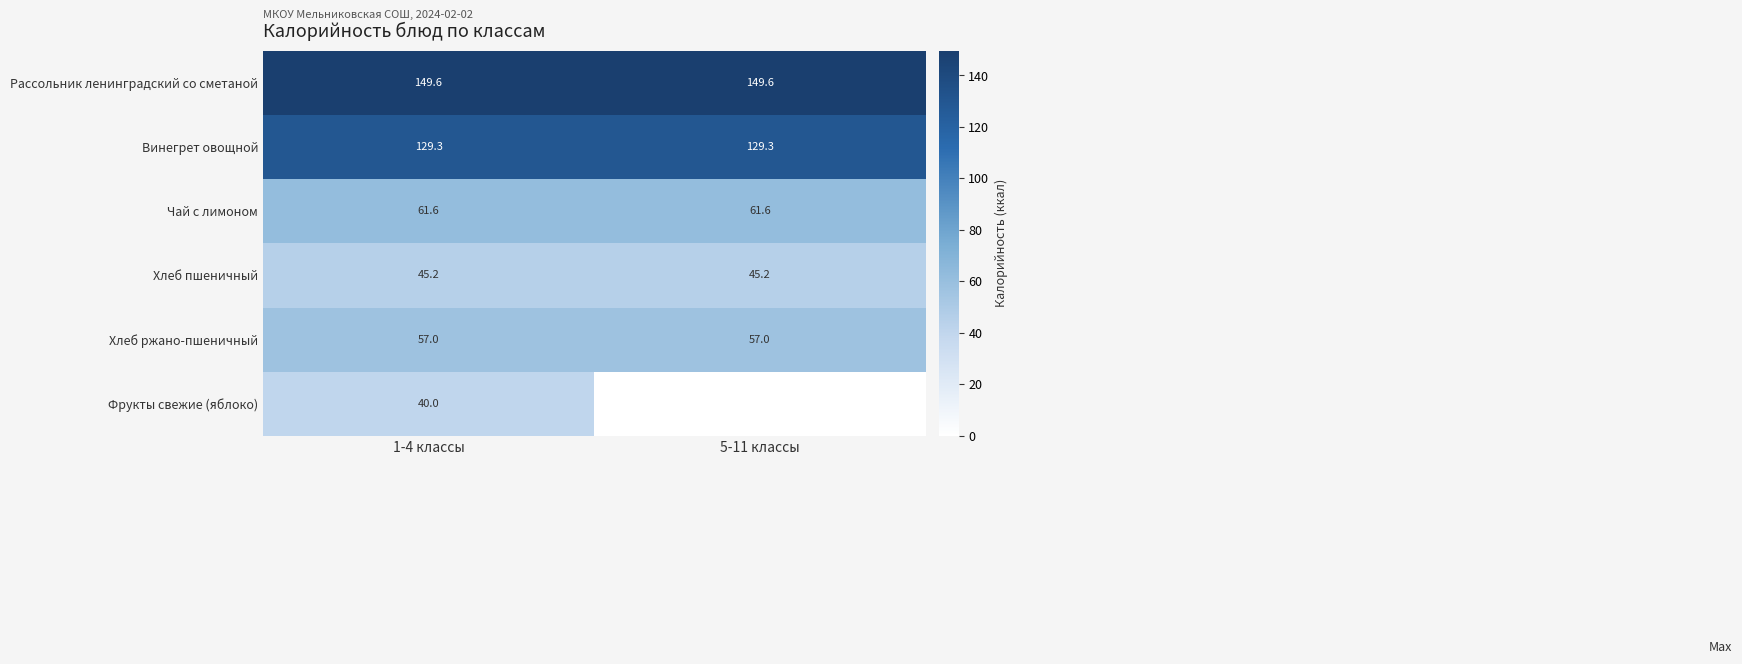

The Винегрет овощной series shows 129.3 at 5-11 классы. True or false?

True